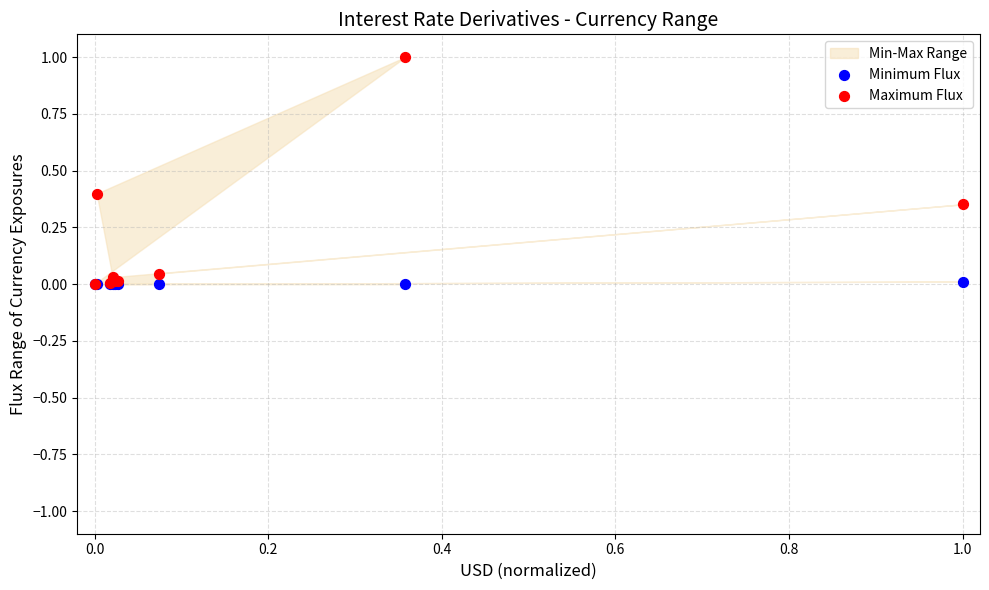

Which series reaches the maximum Y coordinate?

Maximum Flux